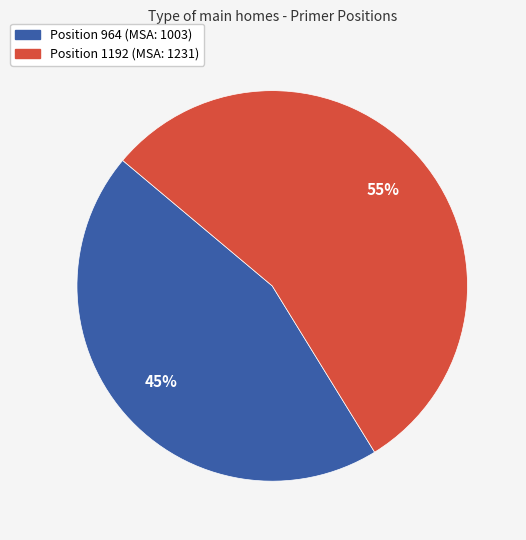

Is there any slice that represents more than half of the pie?

Yes